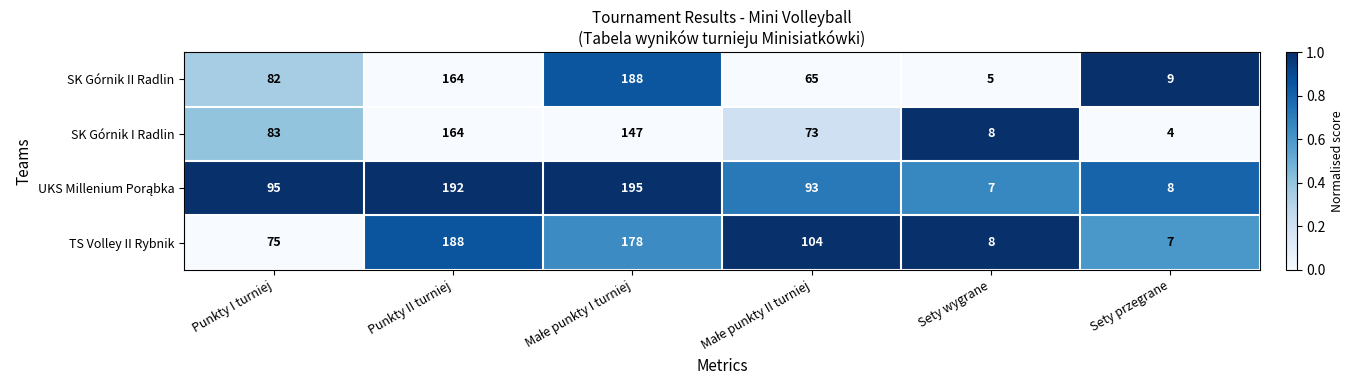

Read the SK Górnik I Radlin value at Punkty I turniej.

83